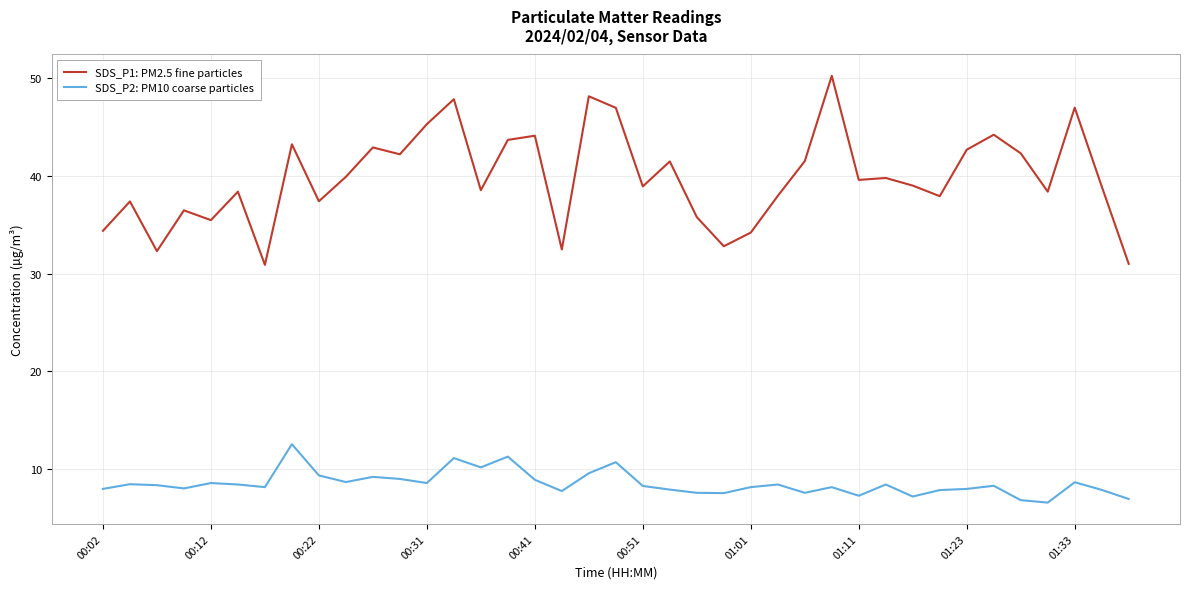

Which series has the largest range (max minus min)?

SDS_P1: PM2.5 fine particles